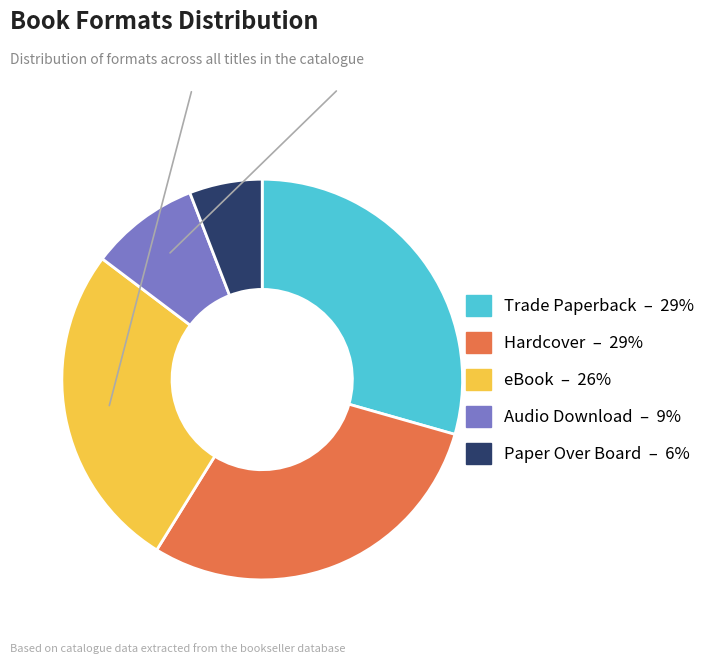

Does any single category account for the majority?

No